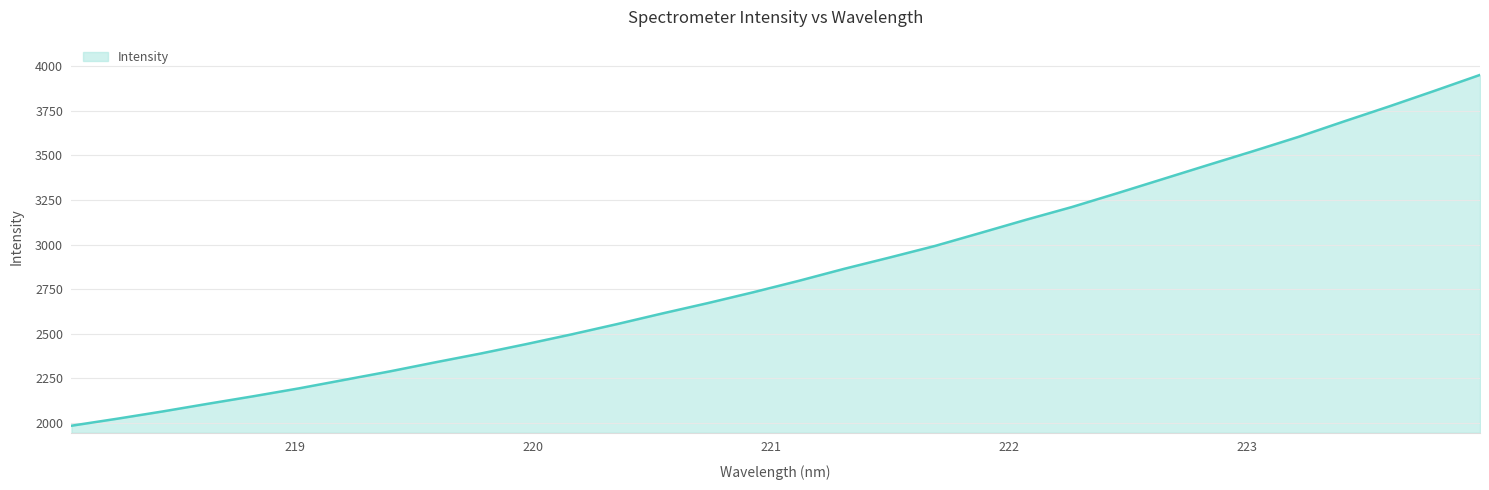

What is the minimum value shown in the chart?

1984.9